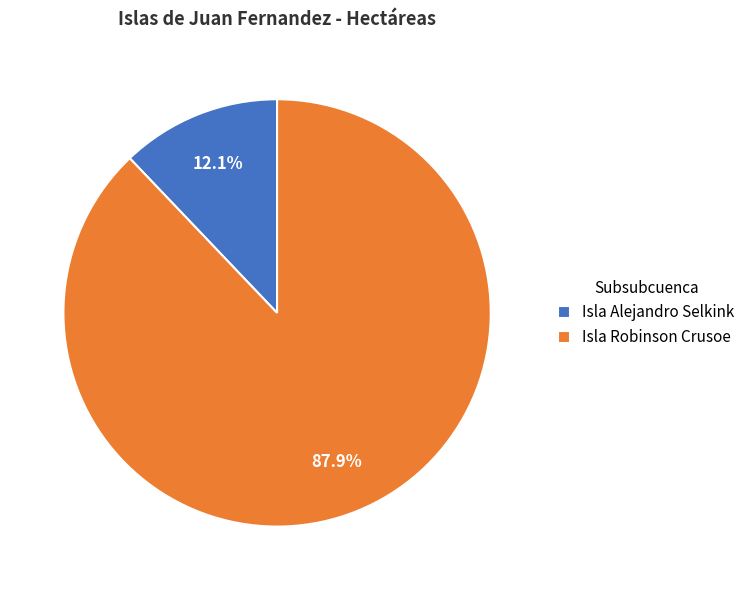

How many segments does this pie chart have?

2